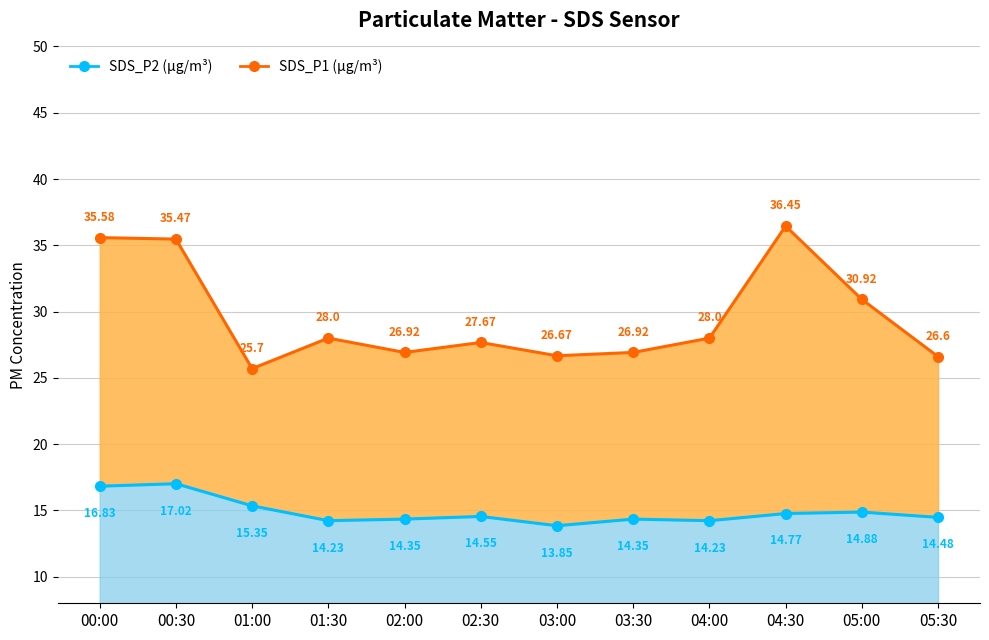

At how many categories does at least one series exceed 19?

12